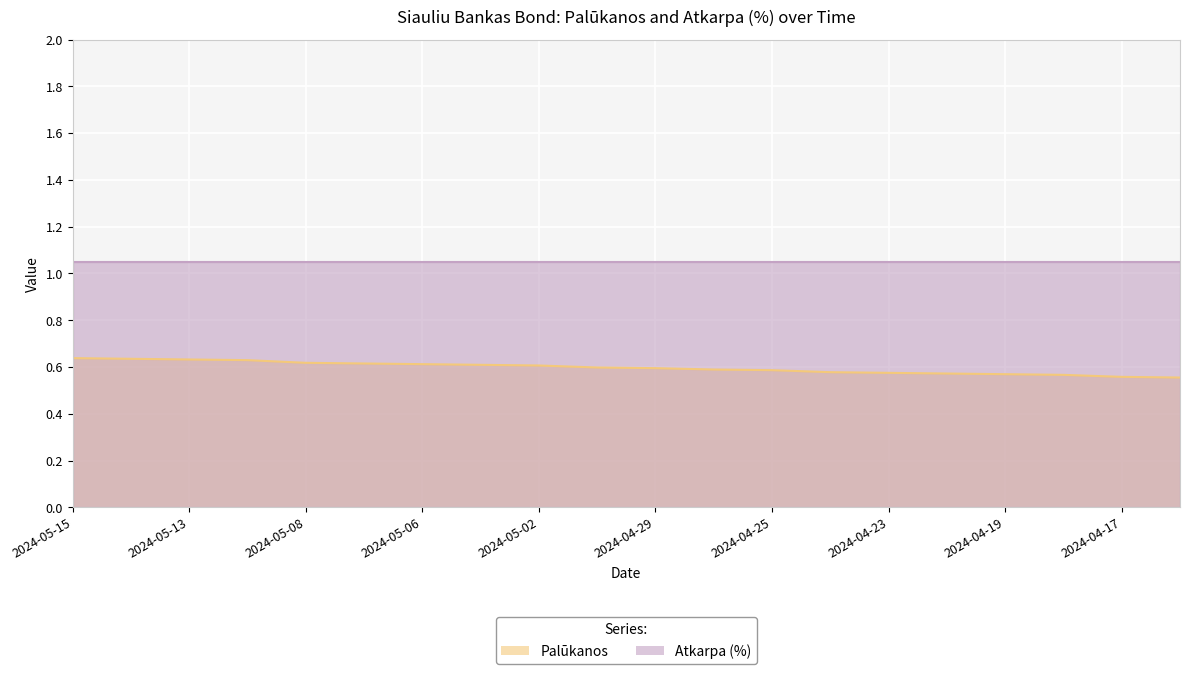

Reading right to left, list all the values displayed in this chart.

2024-04-16=0.6	2024-04-17=0.6	2024-04-18=0.6	2024-04-19=0.6	2024-04-22=0.6	2024-04-23=0.6	2024-04-24=0.6	2024-04-25=0.6	2024-04-26=0.6	2024-04-29=0.6	2024-04-30=0.6	2024-05-02=0.6	2024-05-03=0.6	2024-05-06=0.6	2024-05-07=0.6	2024-05-08=0.6	2024-05-10=0.6	2024-05-13=0.6	2024-05-14=0.6	2024-05-15=0.6